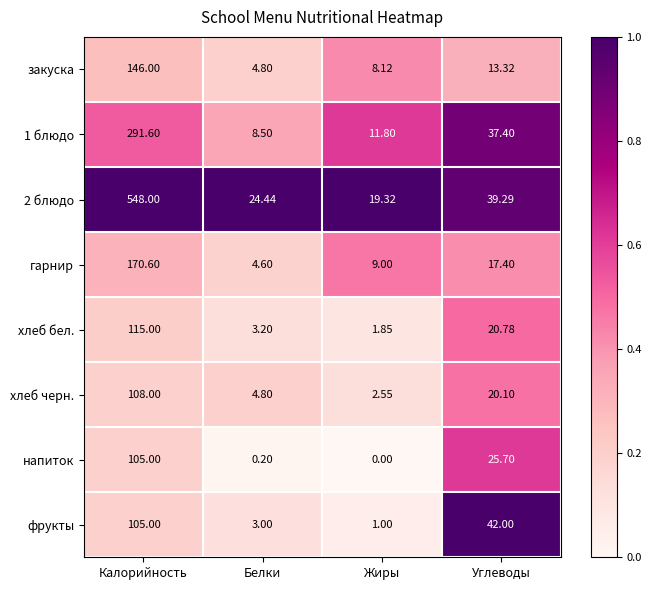

At which label does хлеб черн. first exceed 20?

Калорийность